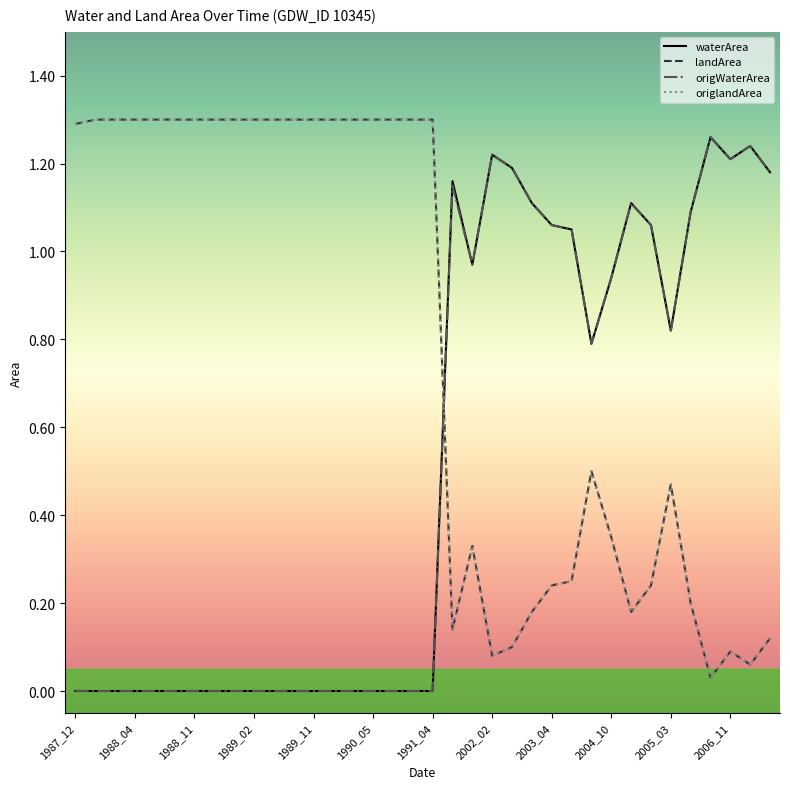

Does the chart display data point markers on the line(s)?

No